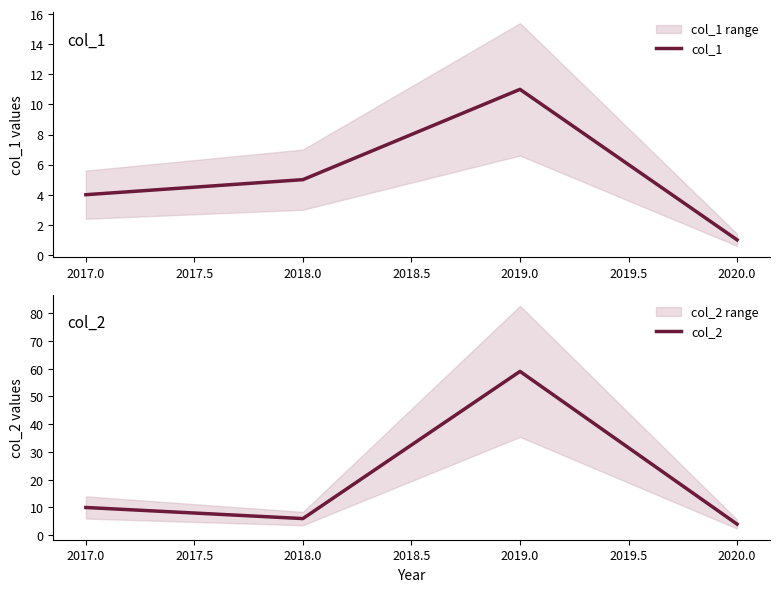

Rank the categories by col_1 value from lowest to highest.

2020.0, 2017.0, 2018.0, 2019.0